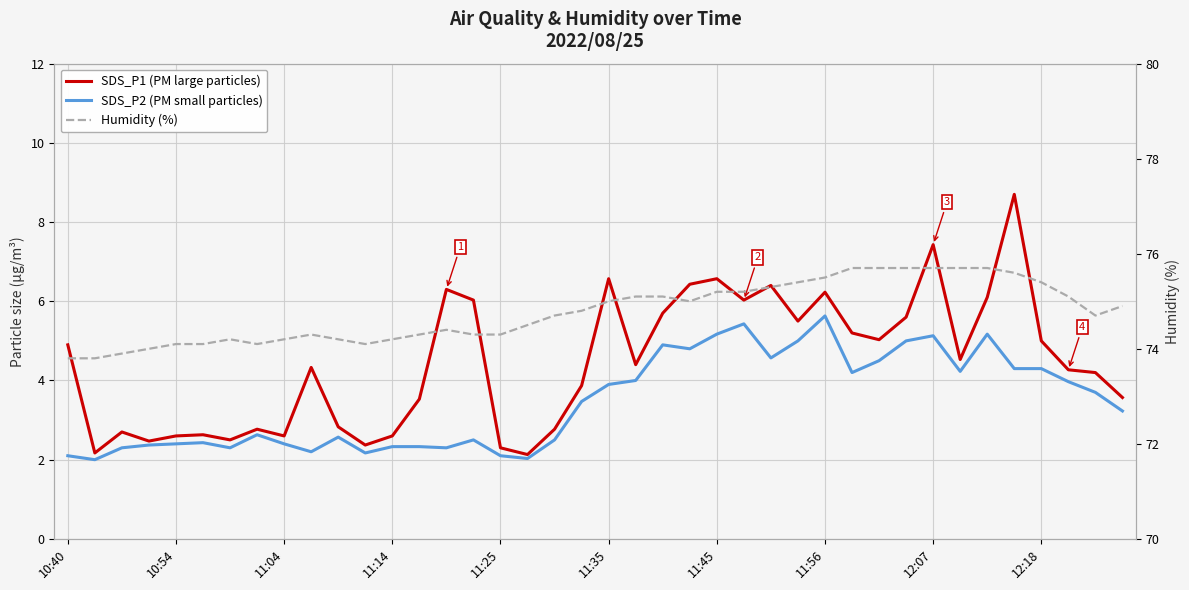

What is the value of the SDS_P1 (PM large particles) point at the 19th from the left?

2.8